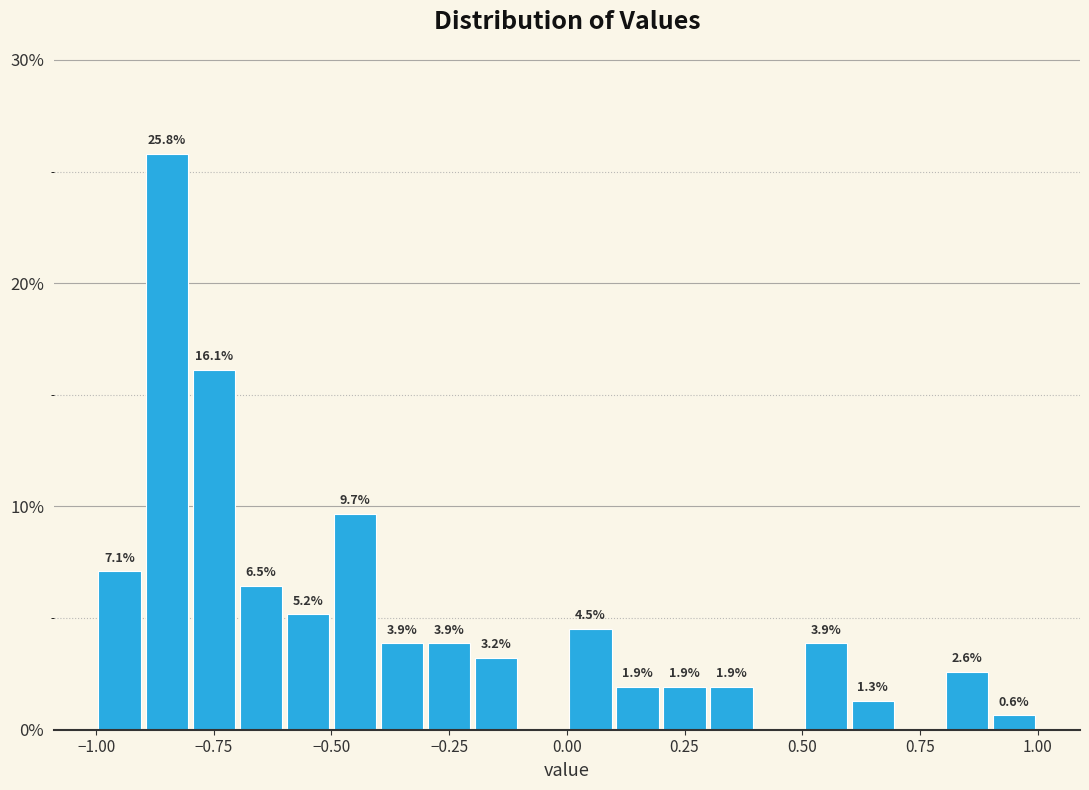

Around what value on the x-axis is the tallest bar? Give the approximate position of its centre, as read against the axis.

-0.85